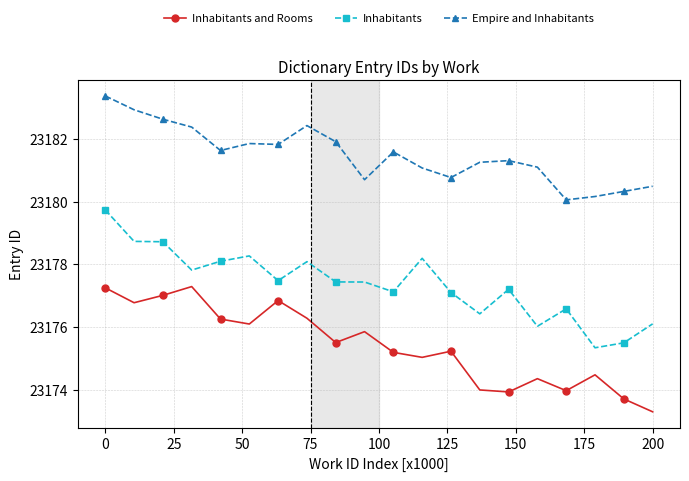

True or false: Inhabitants has more than 0 interior local peaks.

True